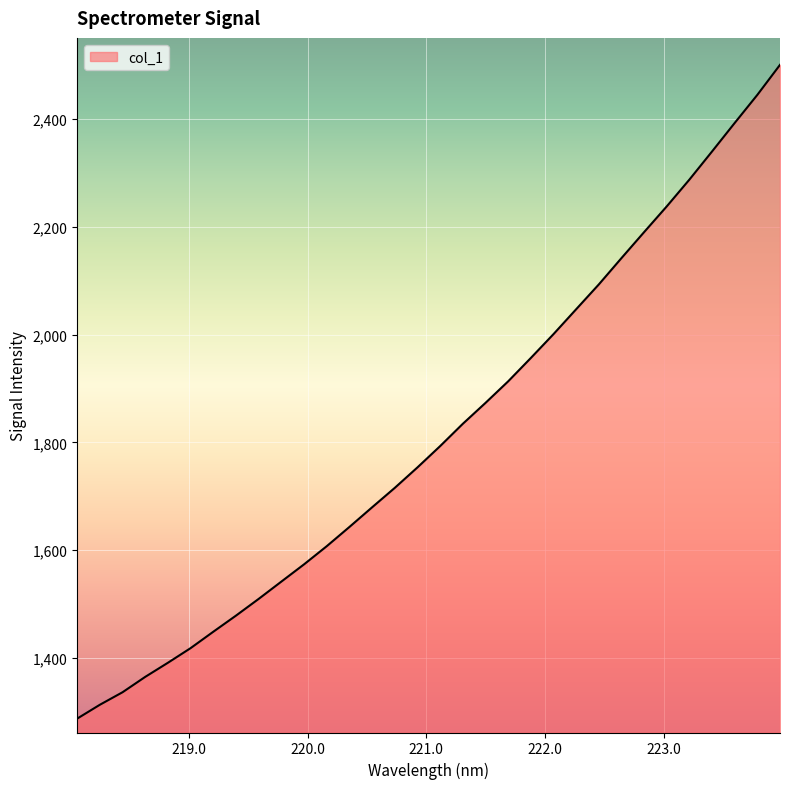

What is the maximum value shown in the chart?

2500.6